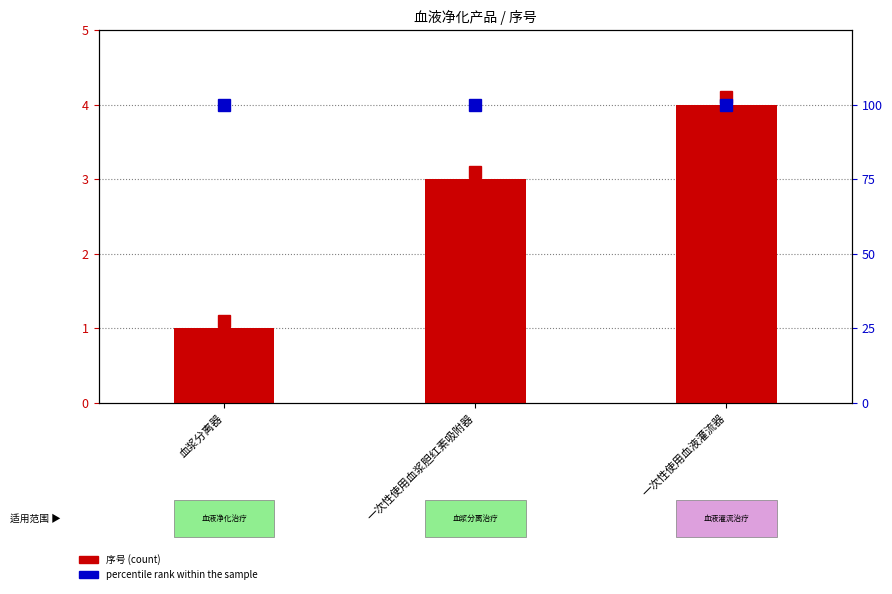

Which series changed the most between 血浆分离器 and 一次性使用血液灌流器?

序号